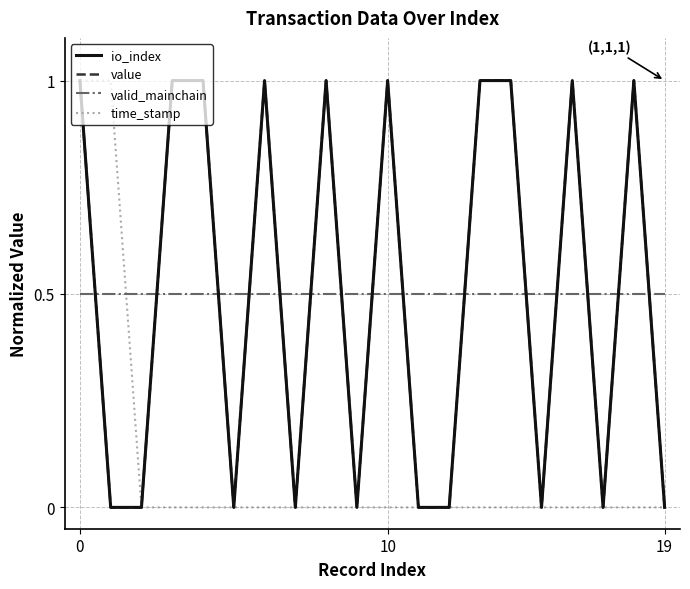

True or false: time_stamp and value intersect in this chart.

False